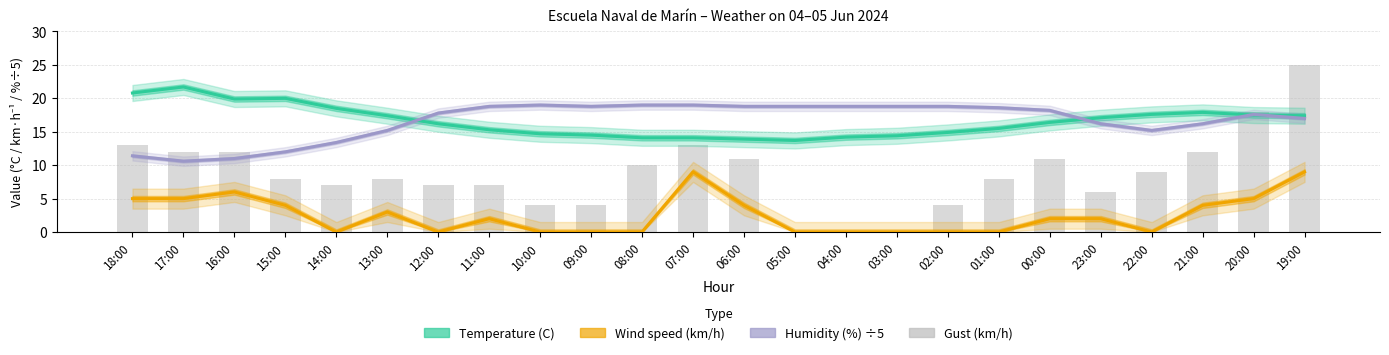

What is the label of the 23rd bar from the left?

20:00